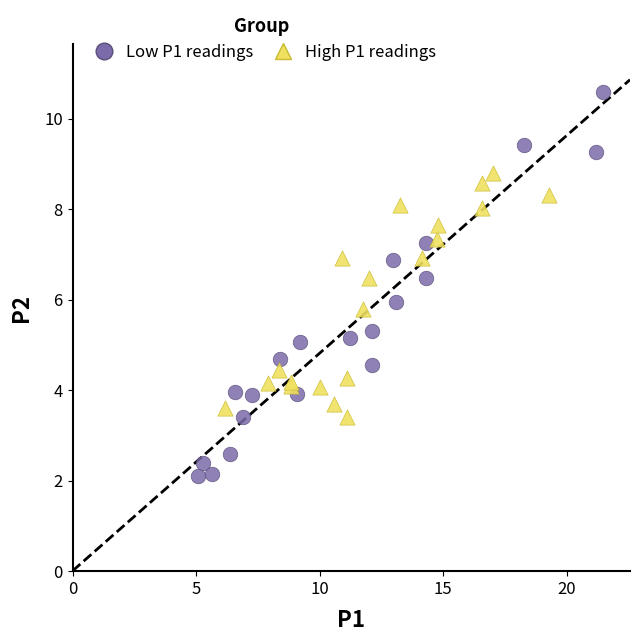

Which series contains the lowest Y value?

Low P1 readings